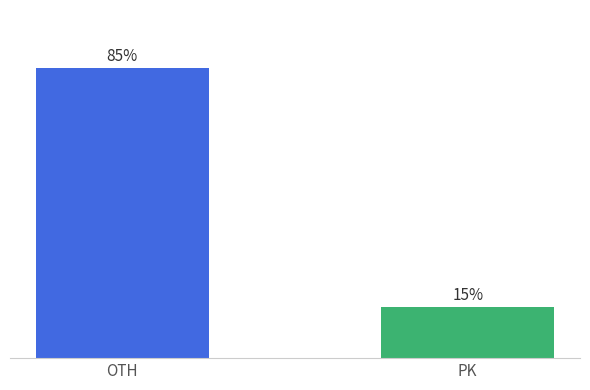

Rank the categories by value from lowest to highest.

PK, OTH